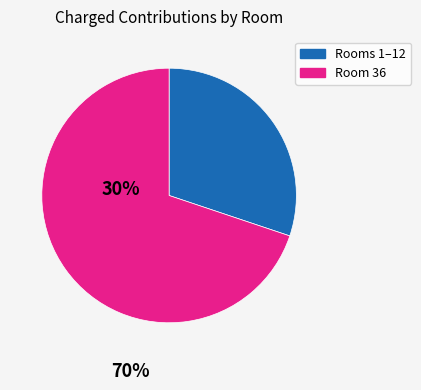

Is there a majority slice in this chart?

Yes